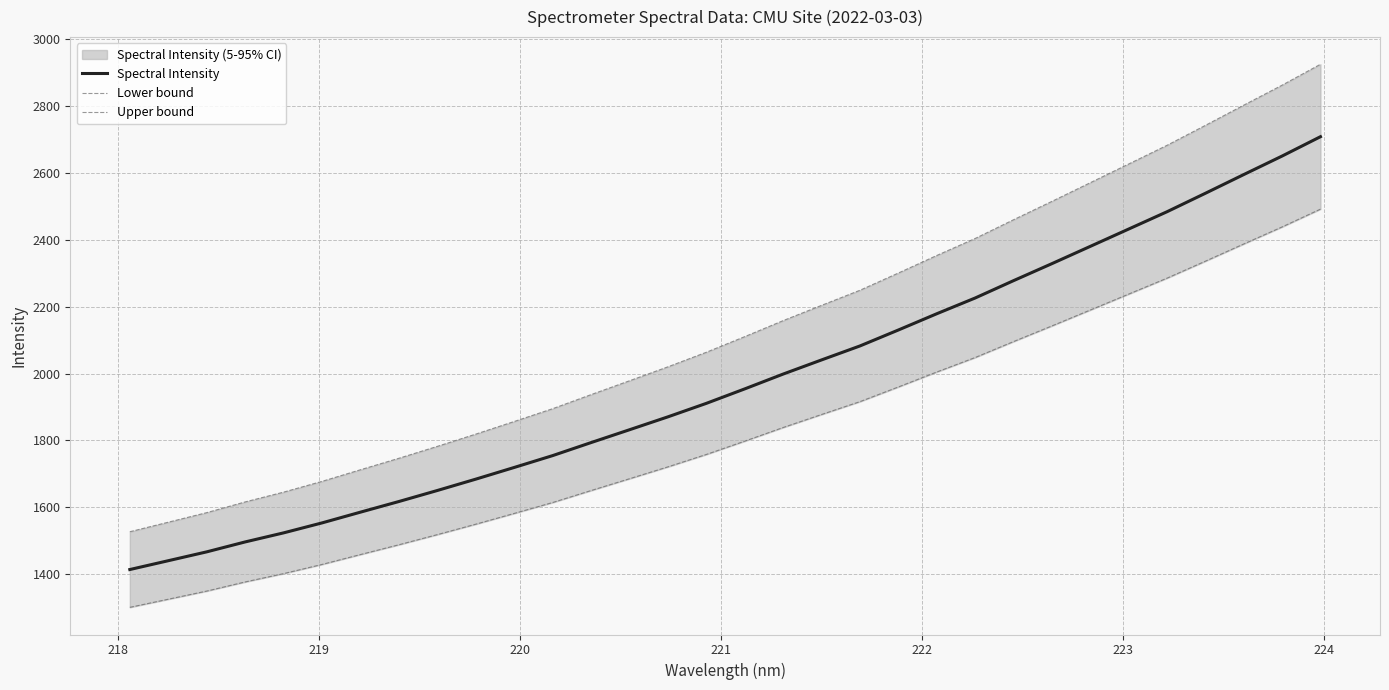

What is the highest value of the Spectral Intensity series?

2708.4